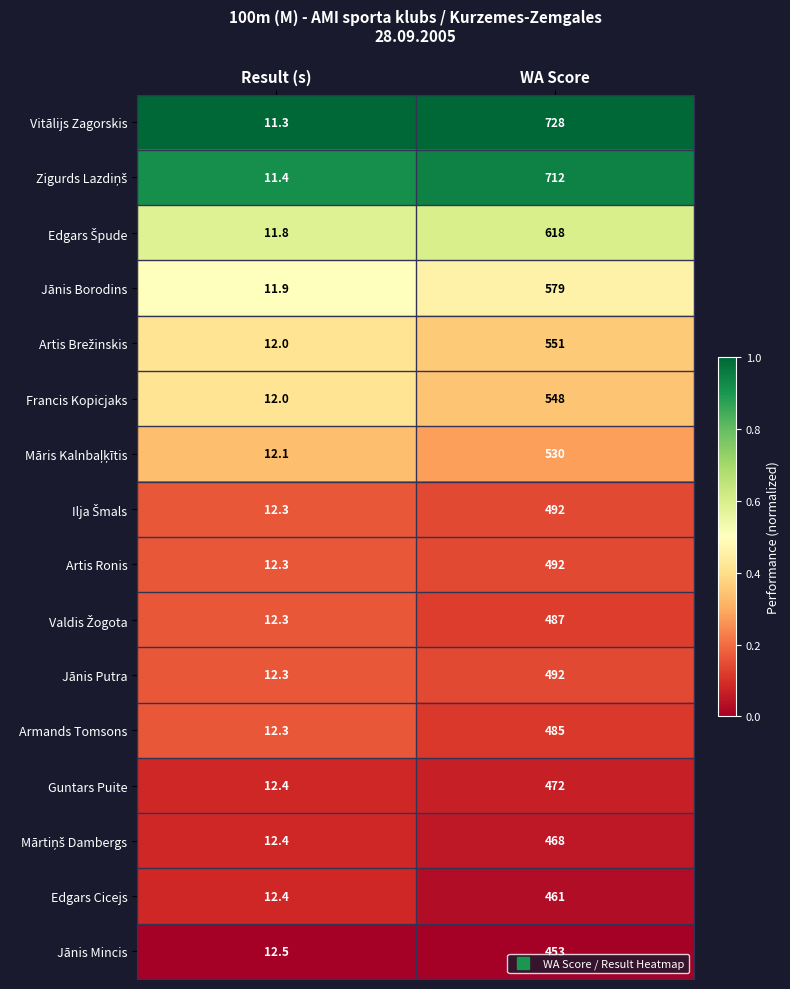

The value of Jānis Mincis at WA Score is 453.0. True or false?

True